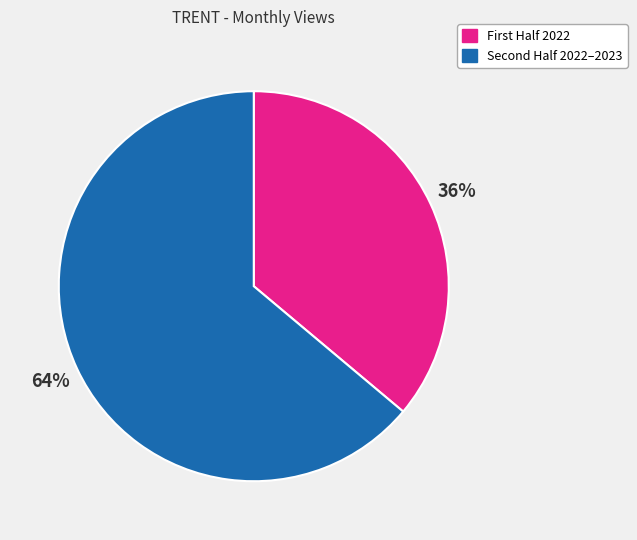

Which category has the biggest portion of the pie?

Second Half 2022–2023